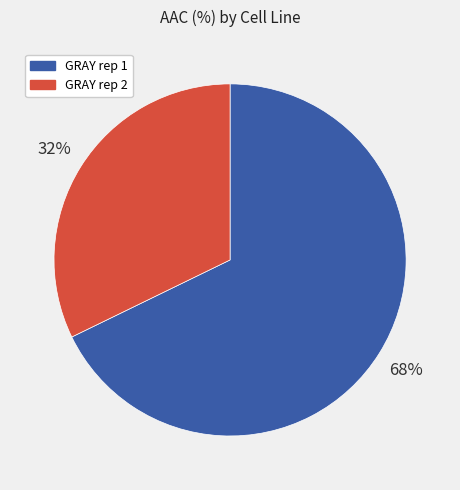

What percentage is the GRAY rep 1 slice, to the nearest percent?

68%